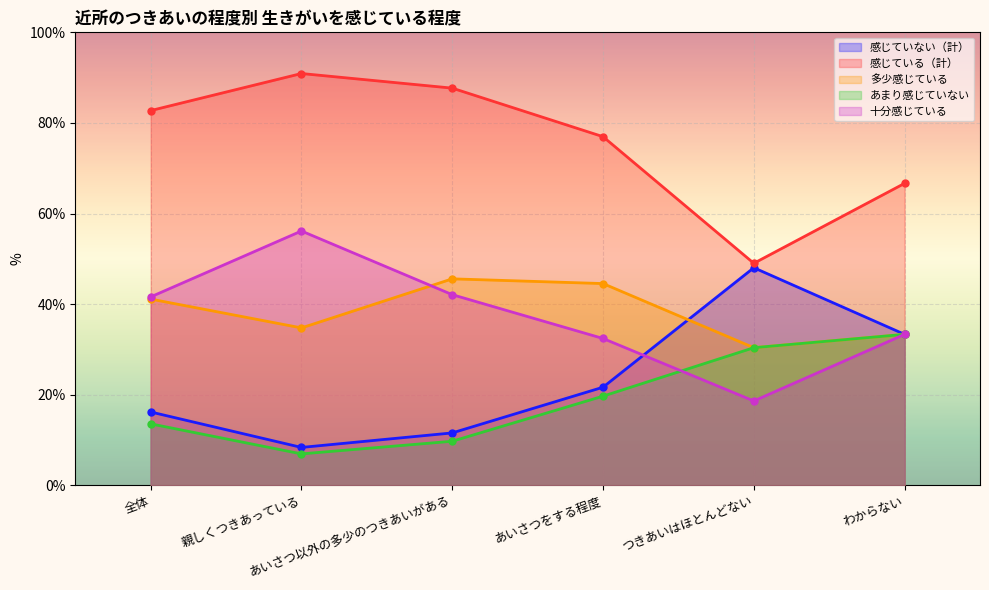

True or false: 十分感じている has more than 0 points higher than both neighbors.

True